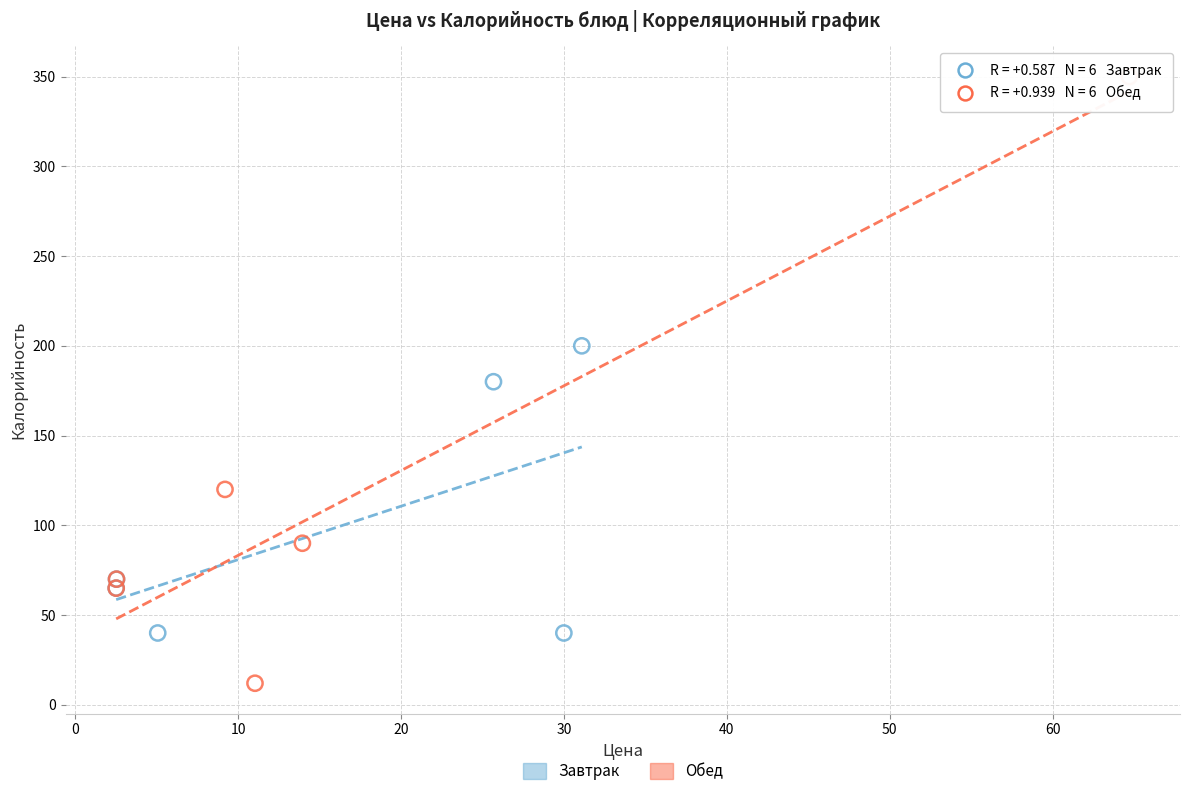

Which series reaches the minimum Y coordinate?

Обед